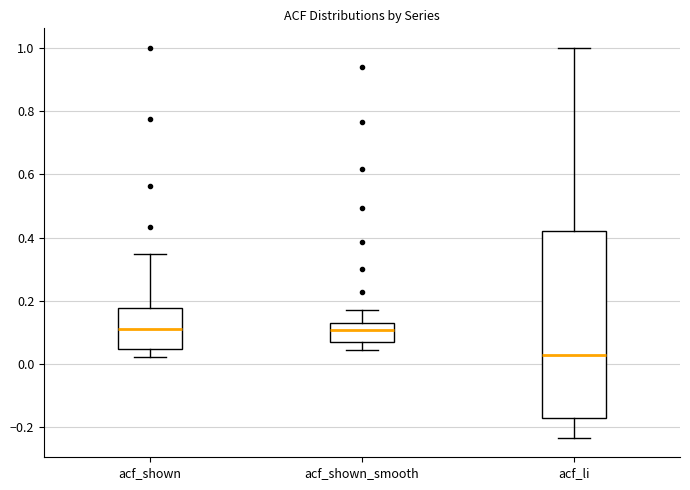

Which box's median line is the lowest?

acf_li